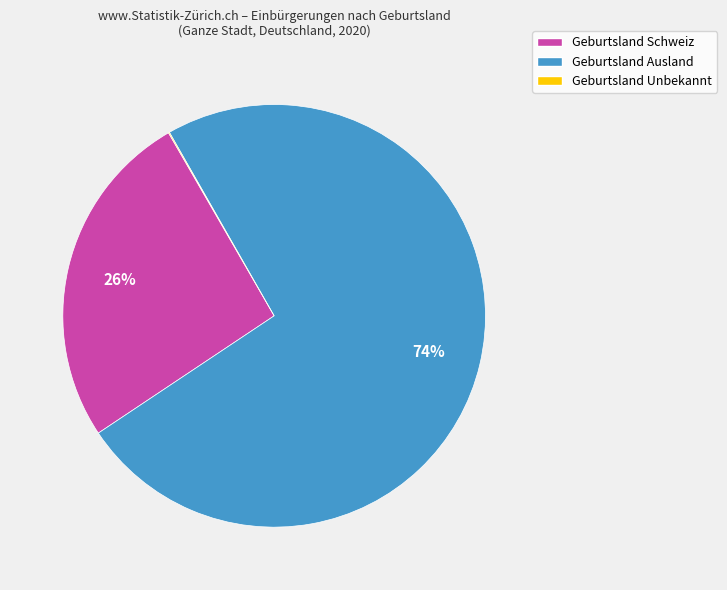

Which category accounts for the majority?

Geburtsland Ausland